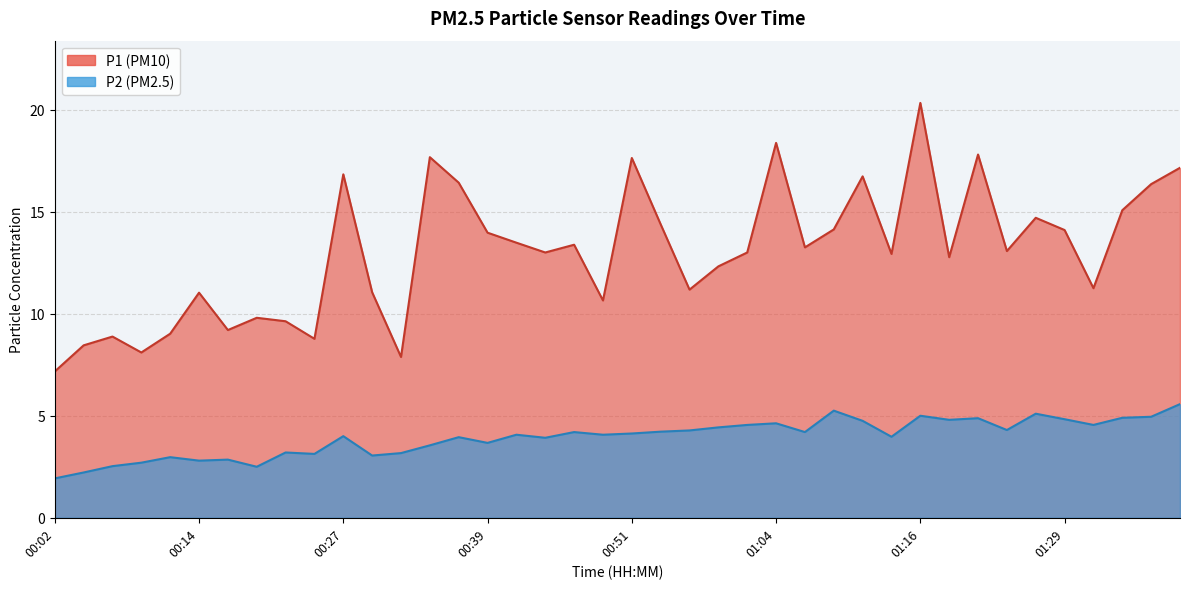

Rank the series at 00:12 from lowest to highest value.

P2, P1